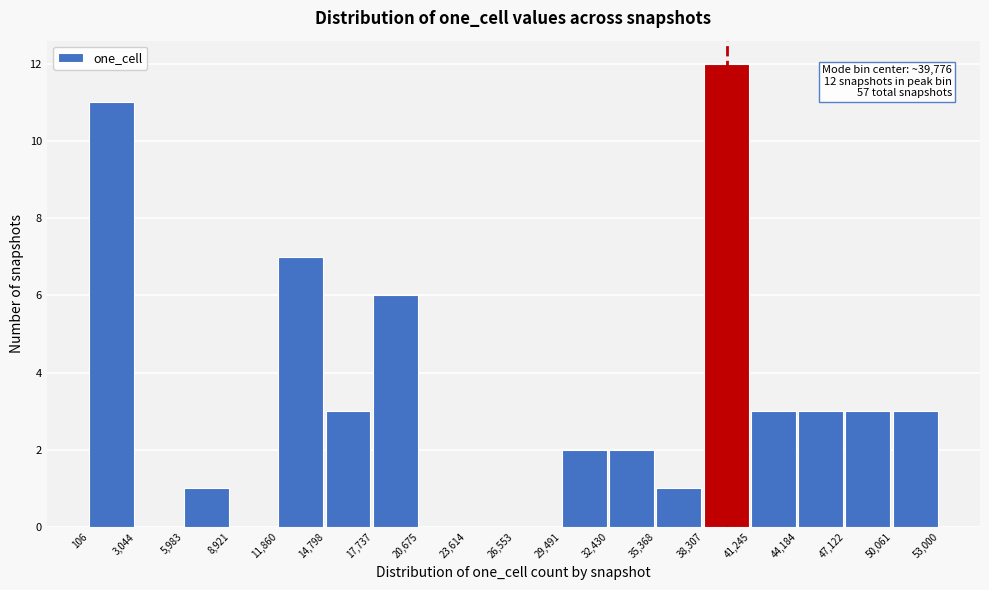

Which range on the x-axis has the tallest bar?

38,307 to 41,245